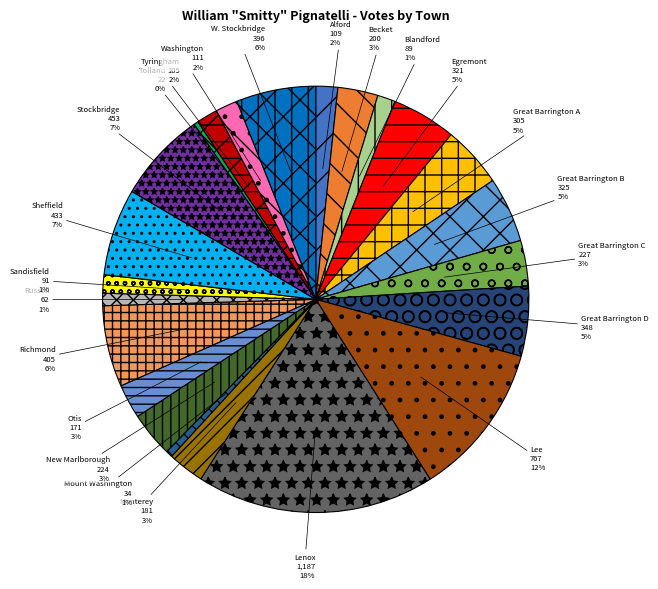

Which category has the biggest portion of the pie?

Lenox